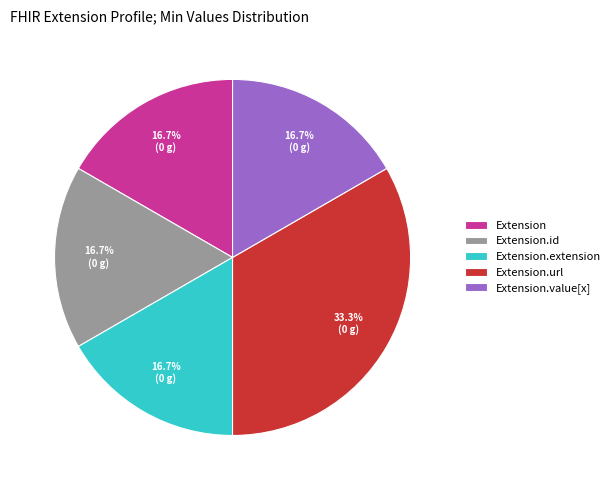

To the nearest percent, what is the difference between the largest and smallest slice percentages?

17%